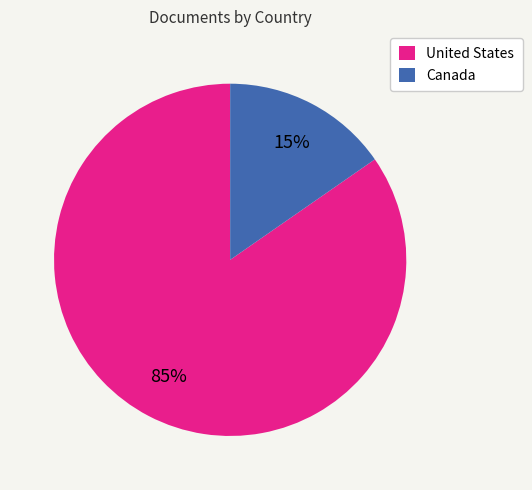

Is Canada the majority of the pie?

No